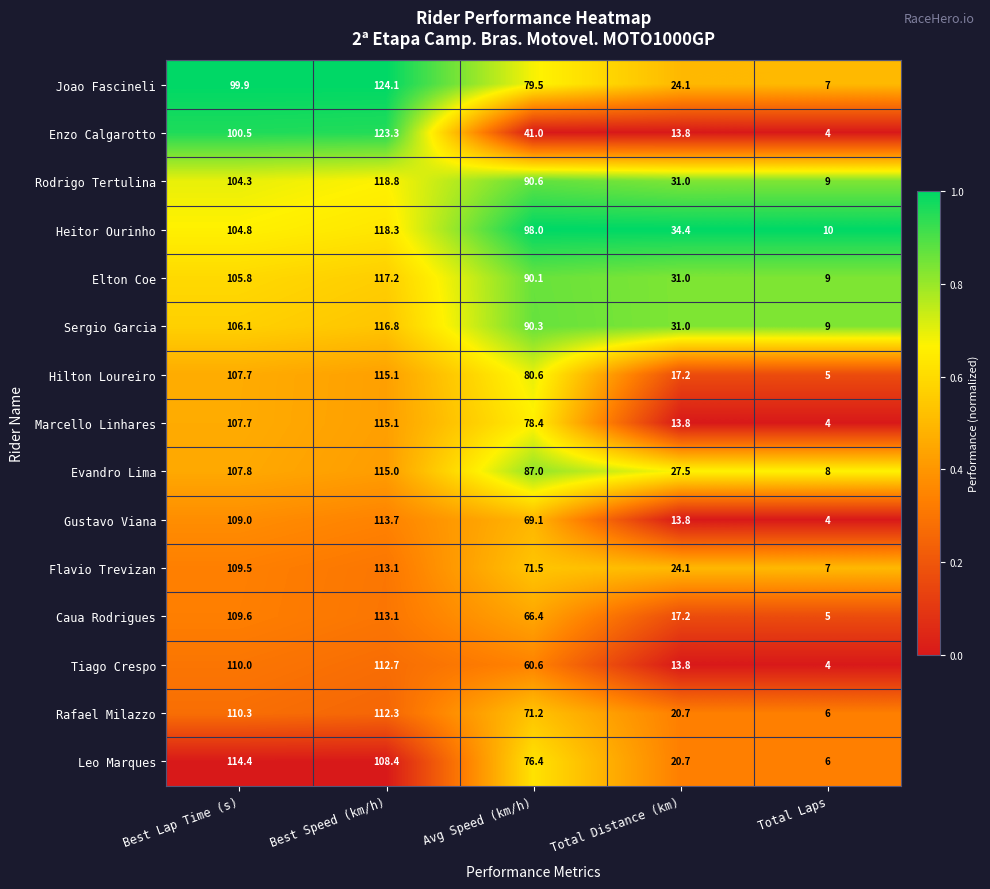

At which category does the chart reach its peak across all series?

Best Speed (km/h)